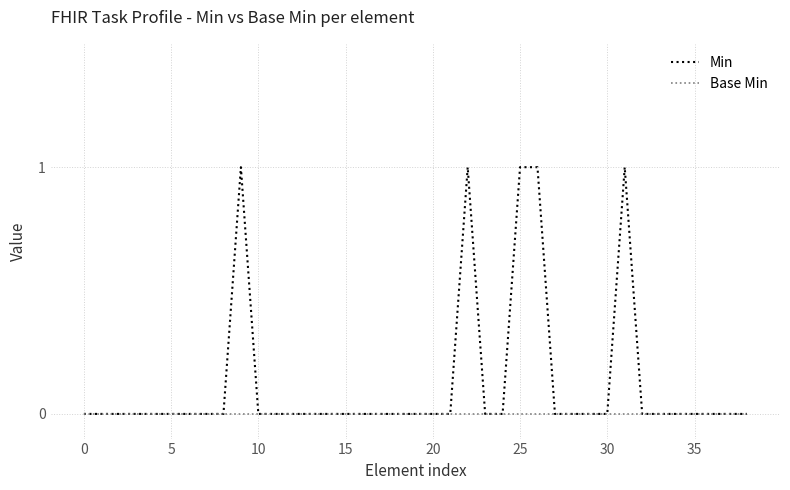

What is the difference between the maximum and second lowest values in the Min series?

1